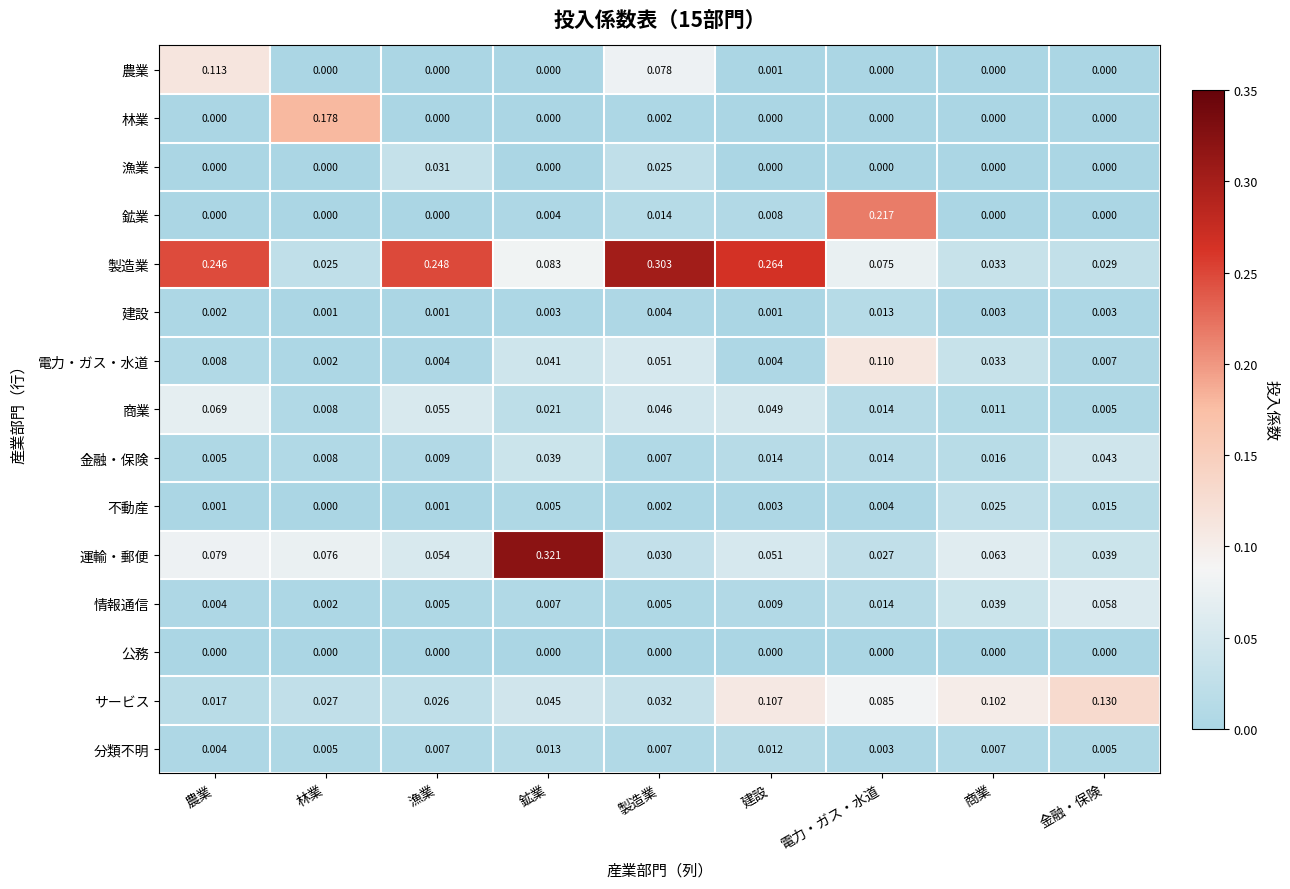

Which category has the highest value in the 建設 series?

電力・ガス・水道